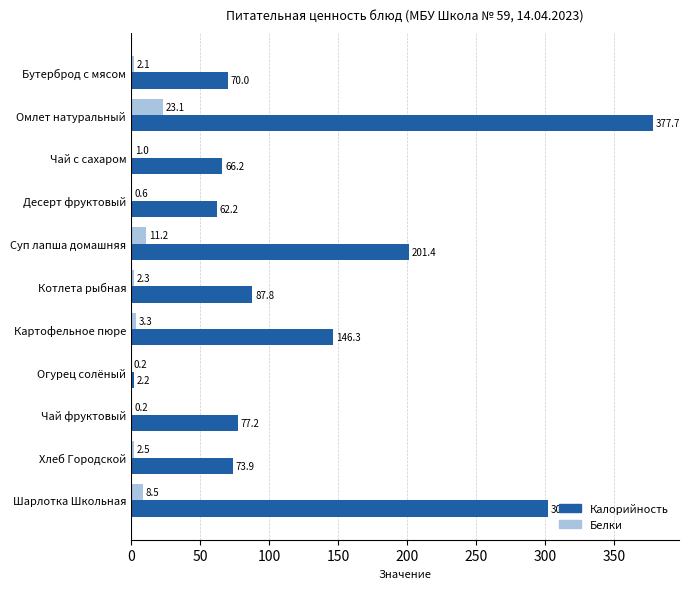

Which label corresponds to the largest value in the chart?

Омлет натуральный